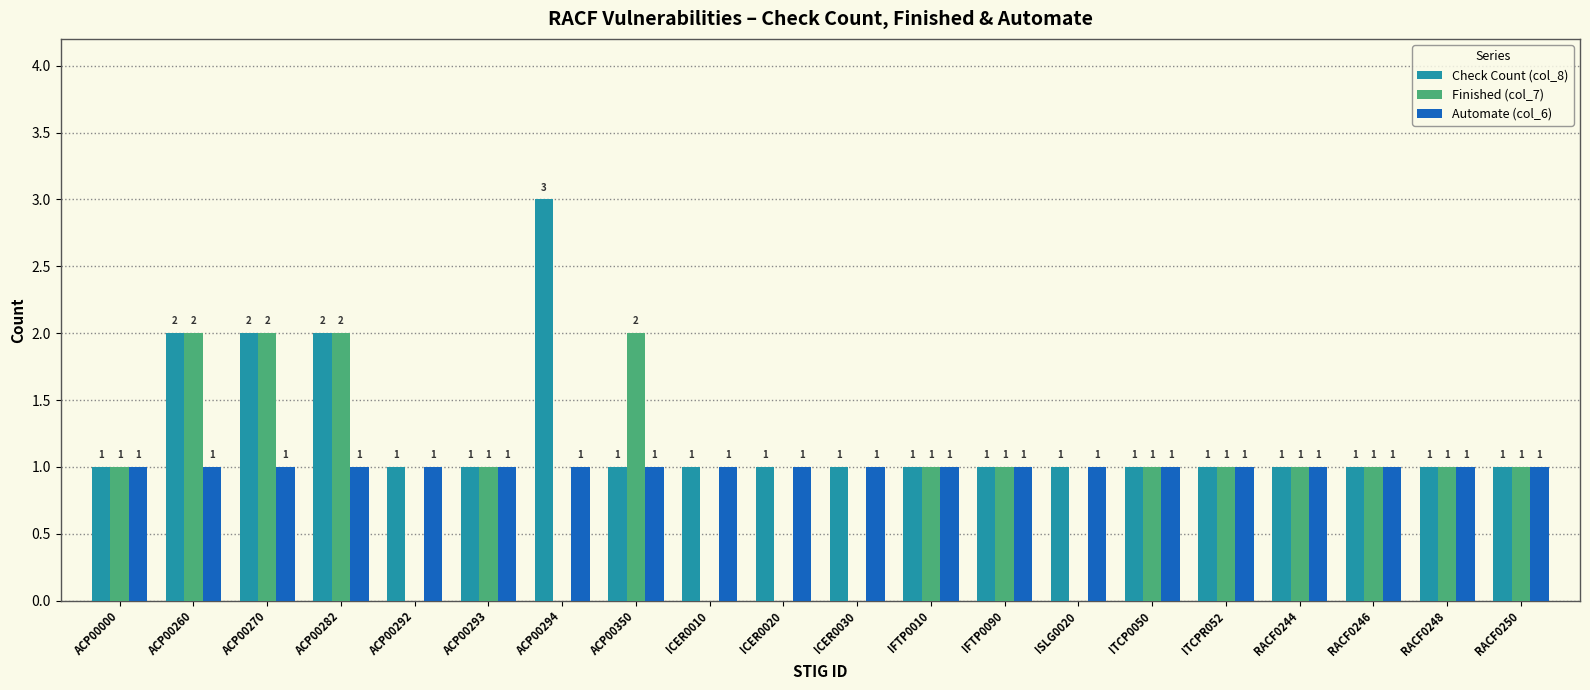

What is the sum of all Automate (col_6) values?

20